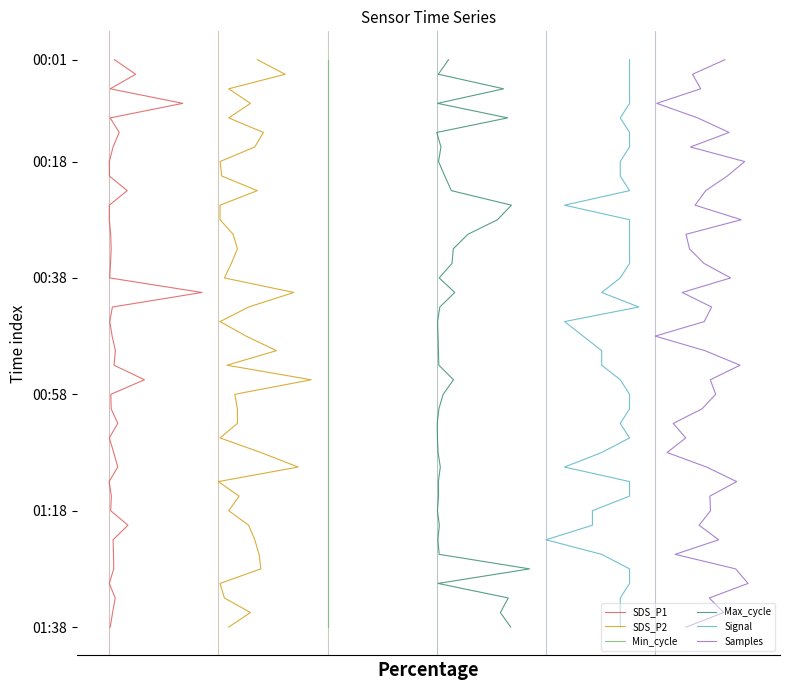

What is the highest value of the SDS_P2 series?

39